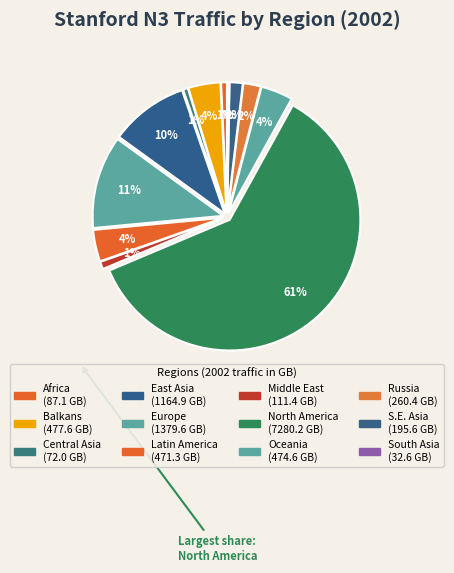

What is the change in value from Oceania to South Asia?

-442.0